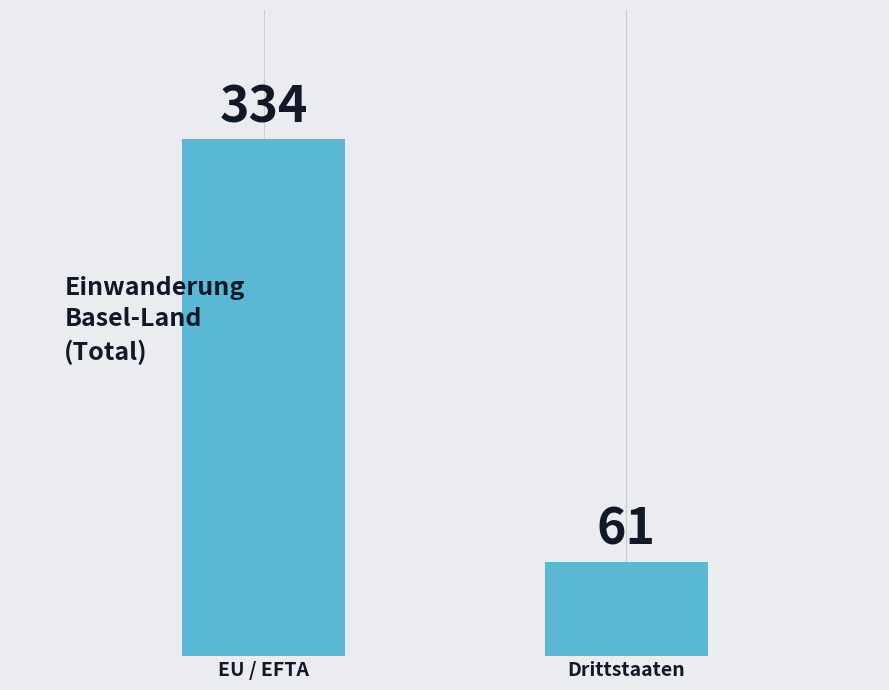

What is the change in value from EU / EFTA to Drittstaaten?

-273